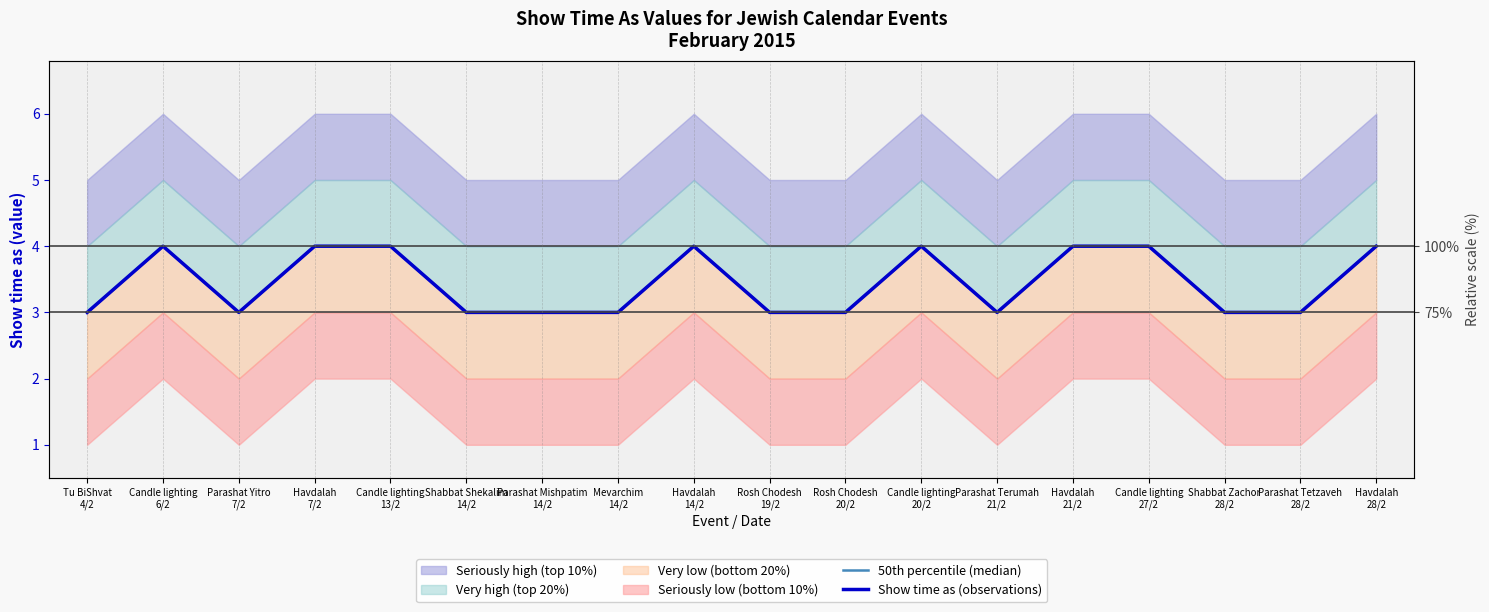

True or false: 50th percentile (median) and Show time as (observations) cross at least once.

False